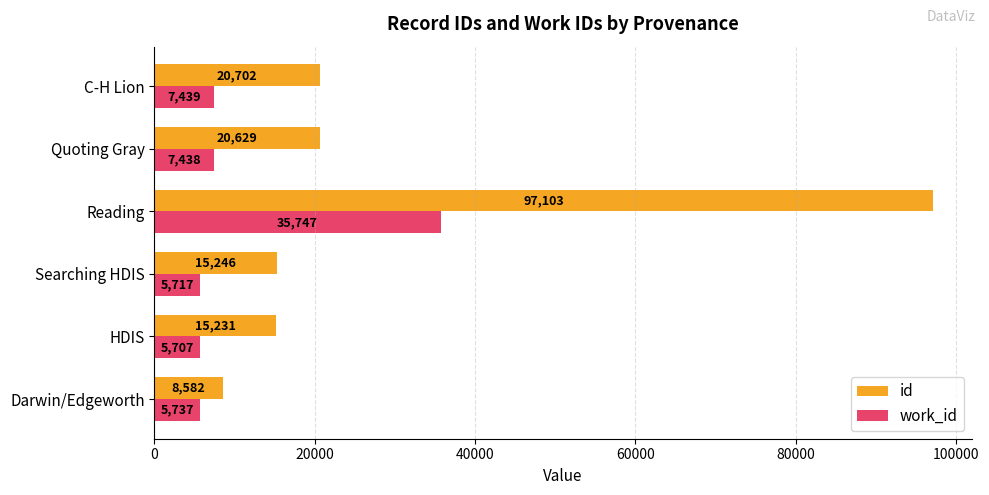

What value does the work_id series have at Searching HDIS, to the nearest 100?

5700